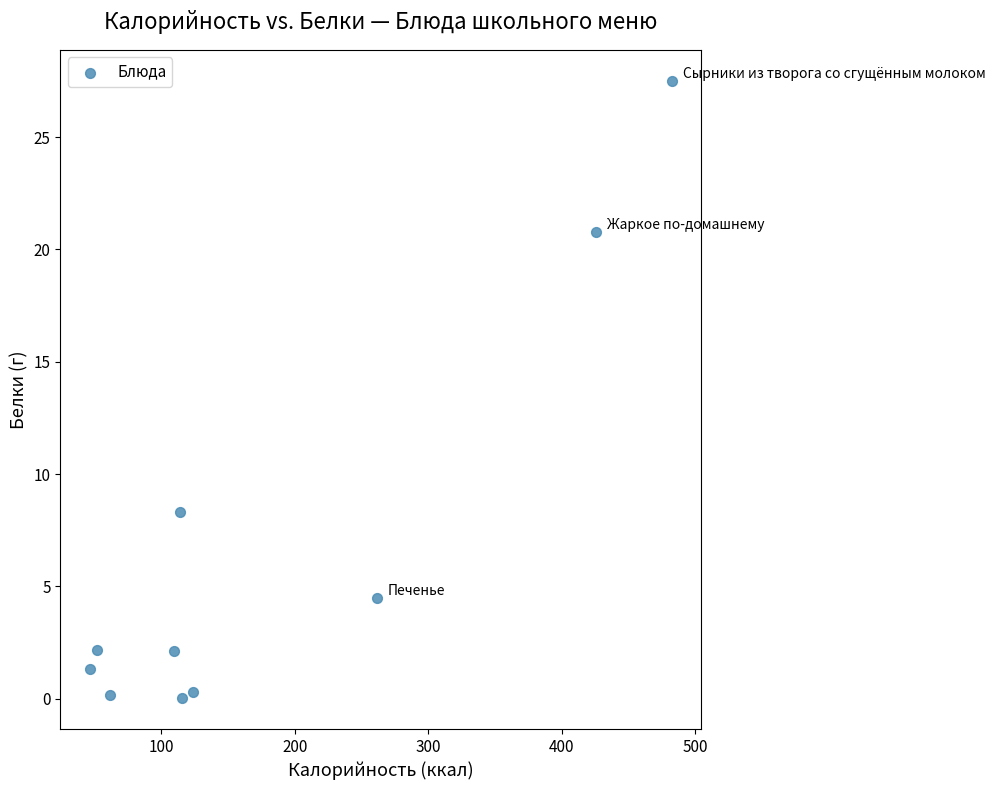

What is the range of X values (max minus min)?

436.8